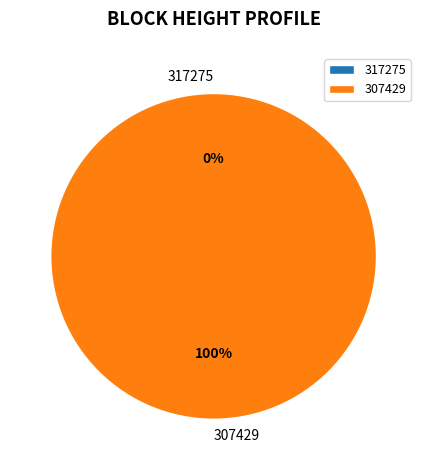

Rank the categories by value from highest to lowest.

307429, 317275